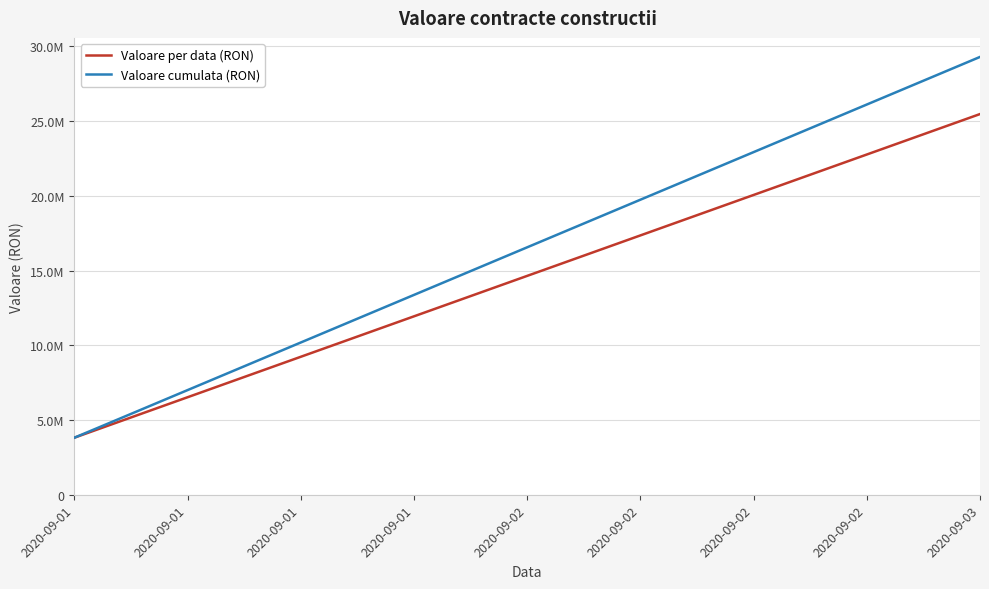

Reading left to right, extract all data points from this chart.

Valoare per data (RON): 3821595.8	25472619.2
Valoare cumulata (RON): 3821595.8	29294215.0